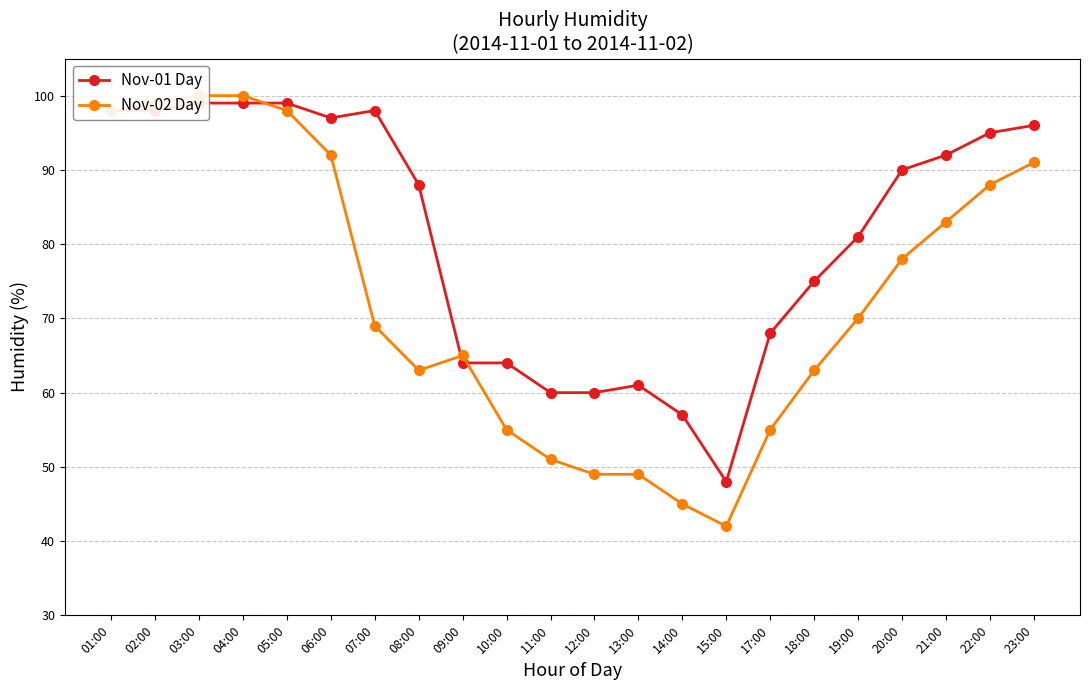

How many distinct data groups are displayed?

2